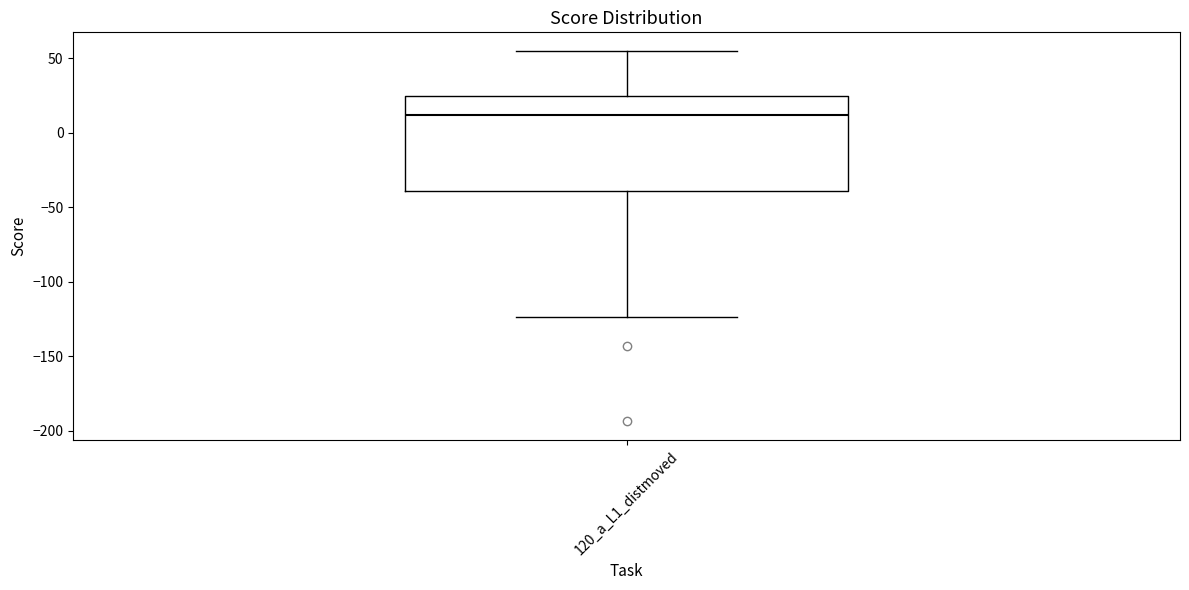

Where does the upper whisker of the box for 120_a_L1_distmoved end on the y-axis? The values are not printed on the chart, so give them approximately, as read against the axis.

55